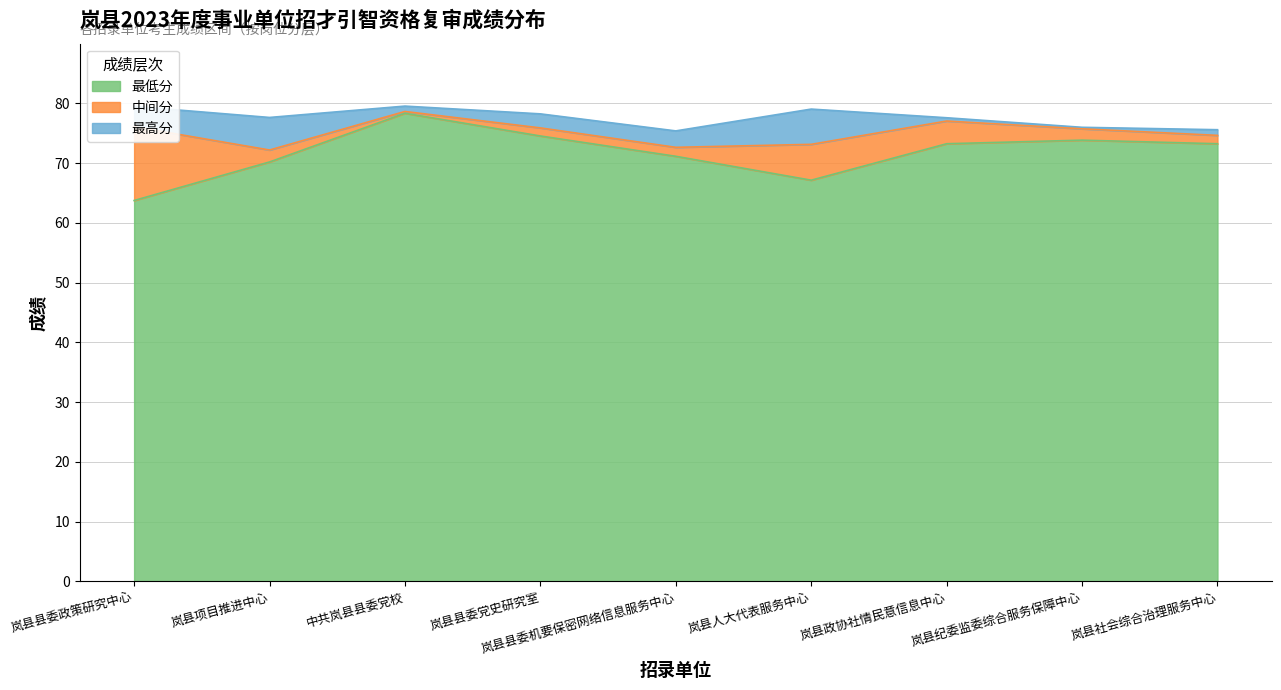

True or false: 中间分 has more than 2 interior local peaks.

False